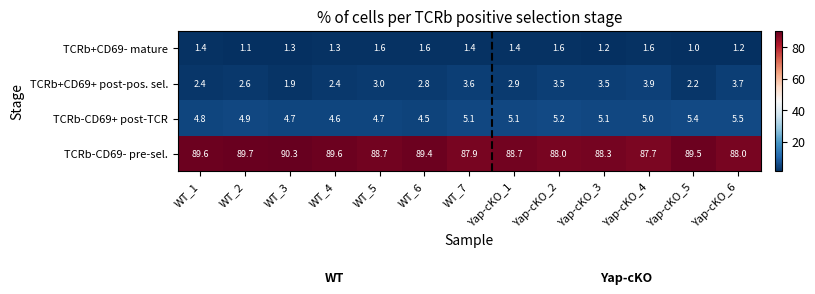

Between WT_4 and Yap-cKO_1, which series saw the biggest shift?

TCRb-CD69- pre-sel.